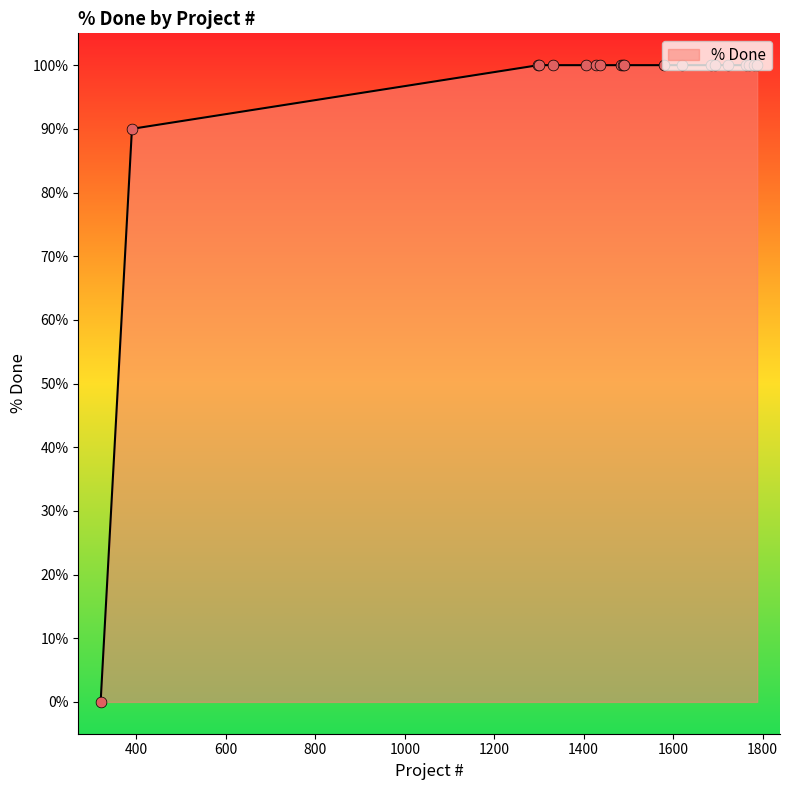

What is the greatest value displayed?

100